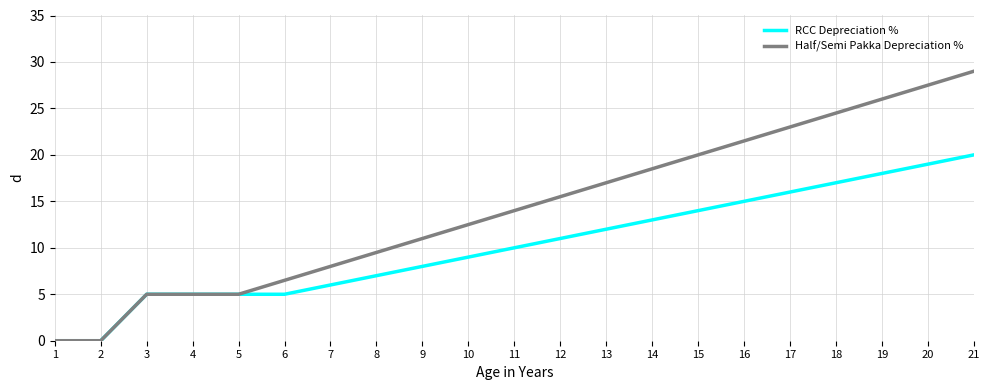

At 14, list the series in order from largest to smallest.

Half/Semi Pakka Depreciation %, RCC Depreciation %